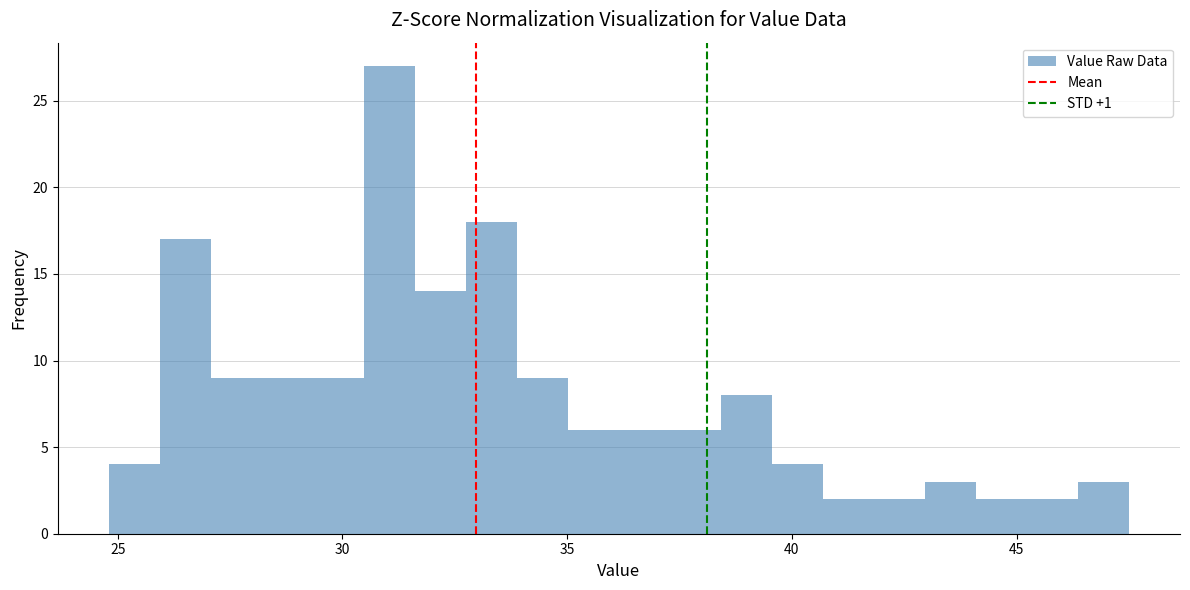

Read against the x-axis, roughly where is the centre of the tallest bar?

31.0